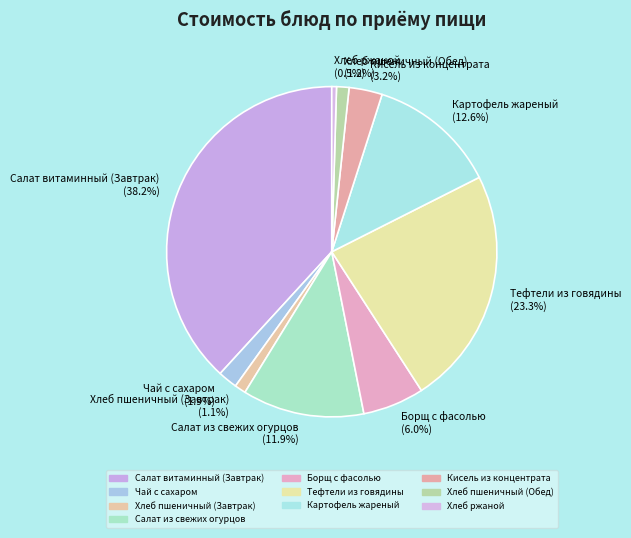

True or false: Чай с сахаром accounts for 2% of the total.

True